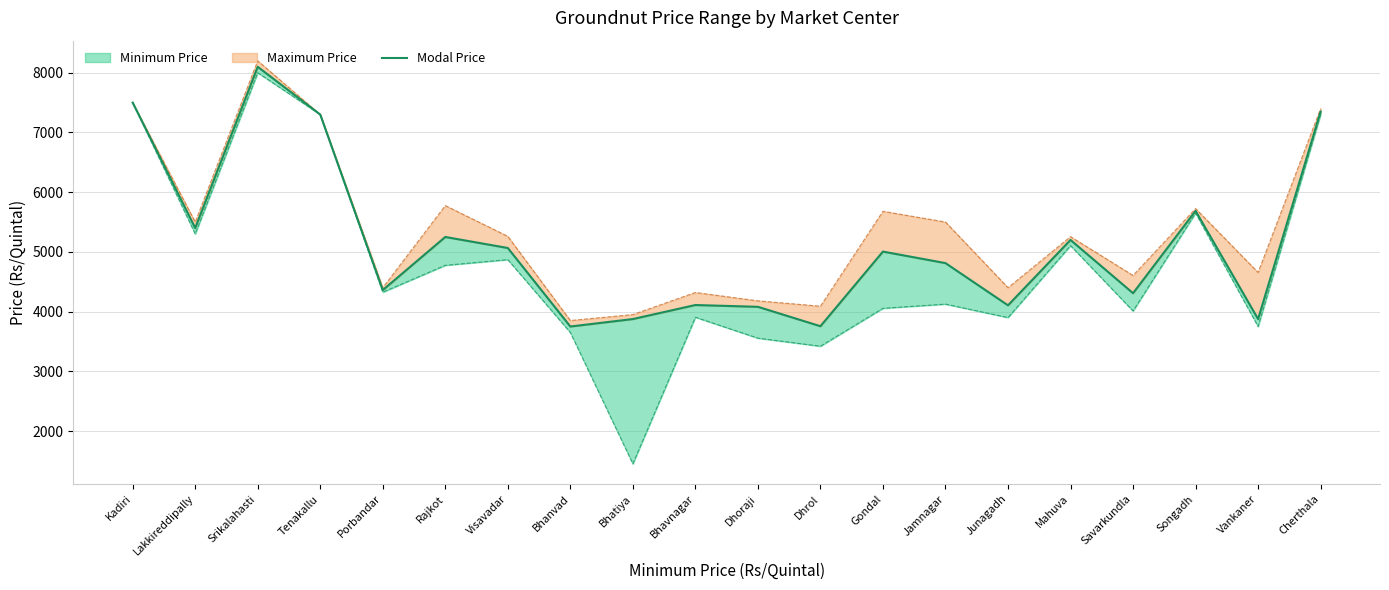

True or false: the data shows 1254 at Bhanvad.

False